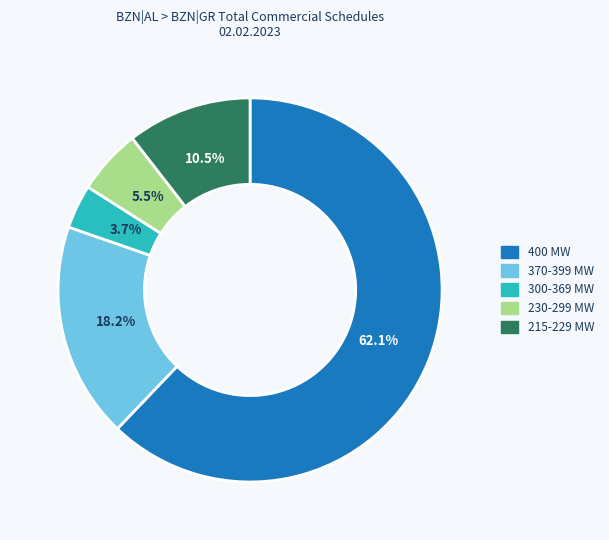

What percentage is NOT represented by 230-299 MW?

94.5%